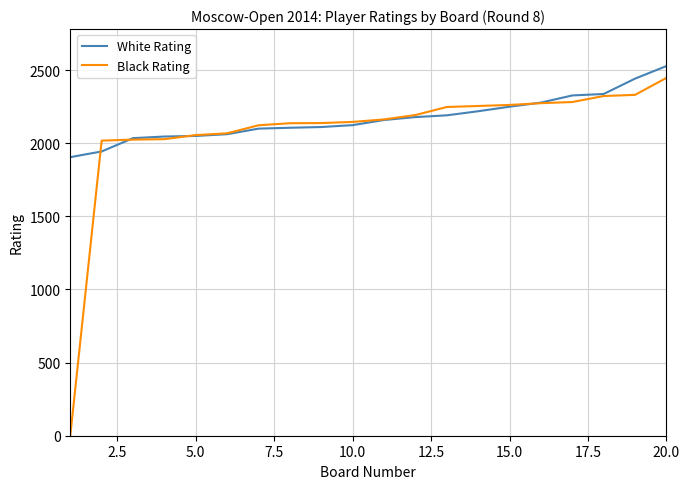

List the series in order of their peak value, highest first.

White Rating, Black Rating